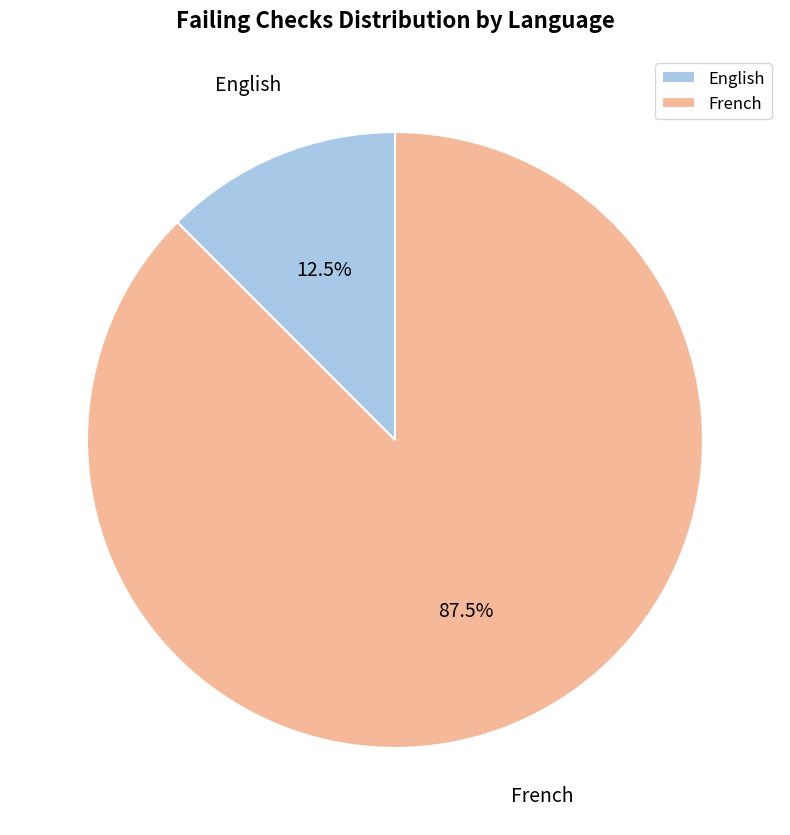

Is the sum of French and English greater than half?

Yes